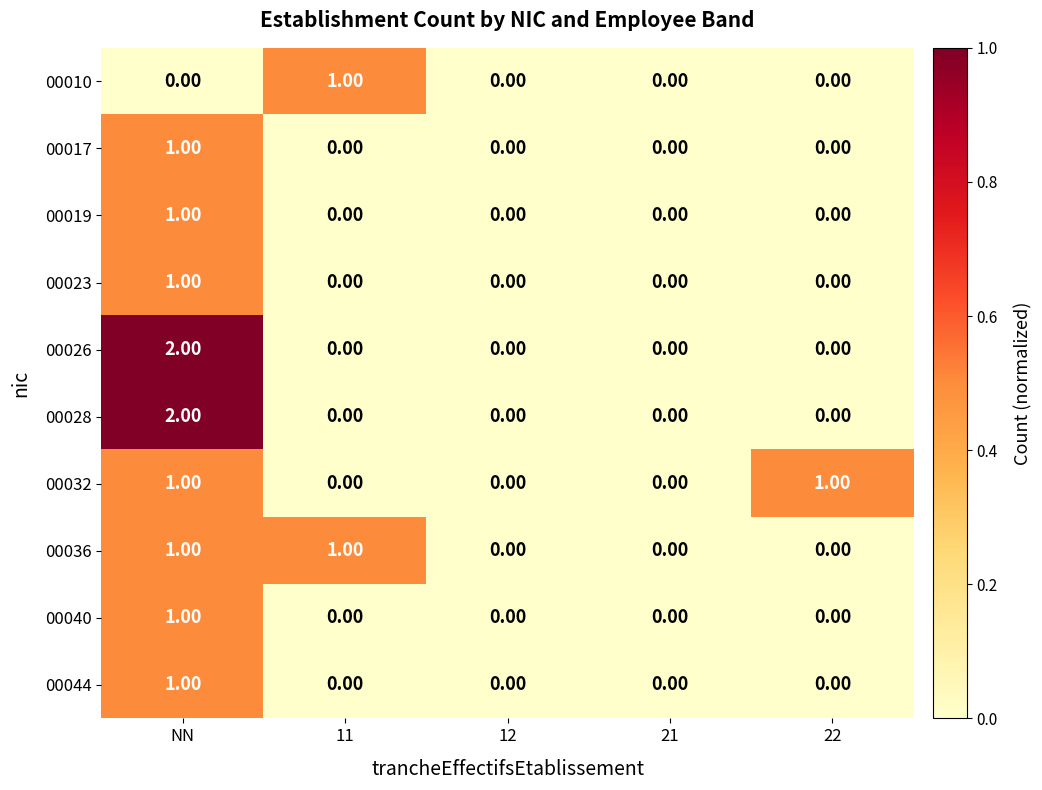

Is the value of 00044 at NN greater than the value of 00017 at 21?

Yes